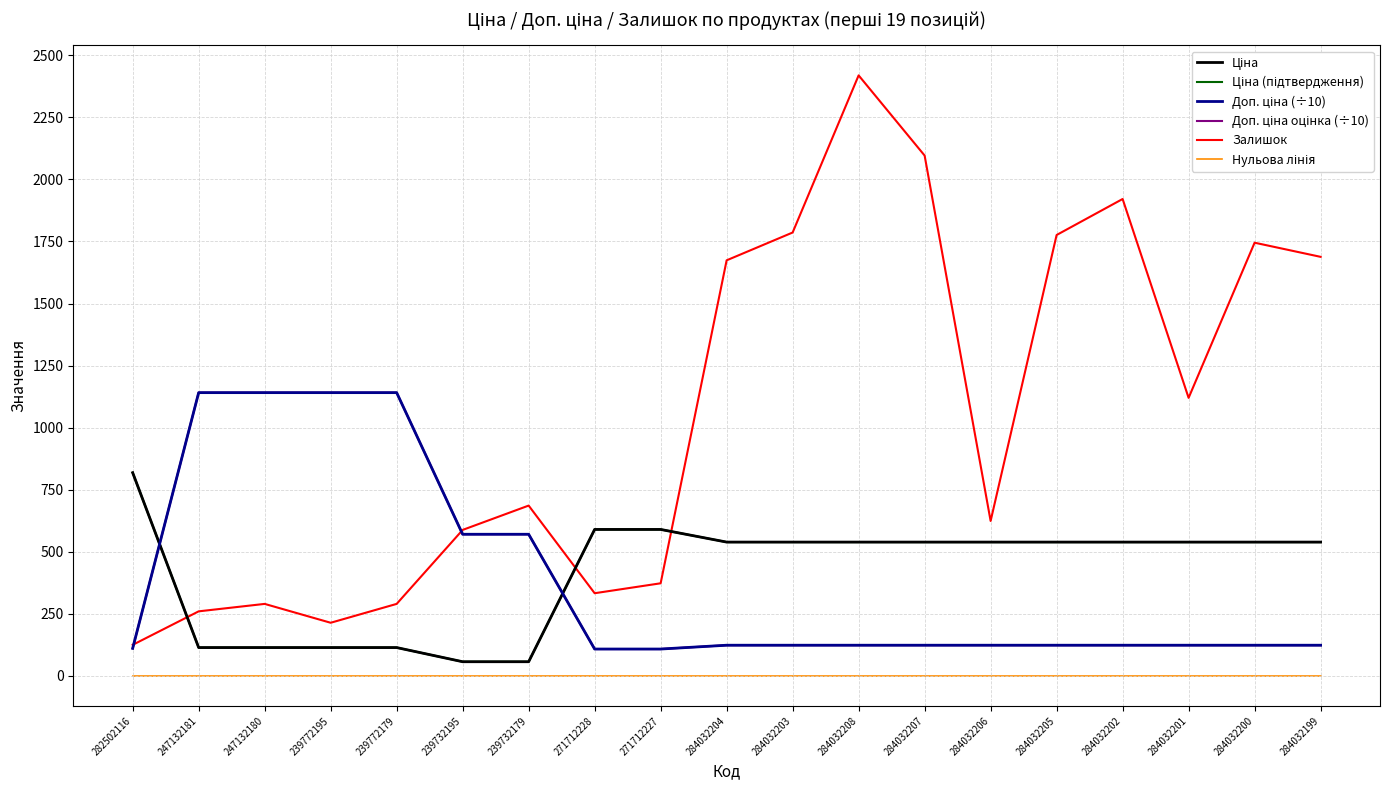

Does the chart display data point markers on the line(s)?

No